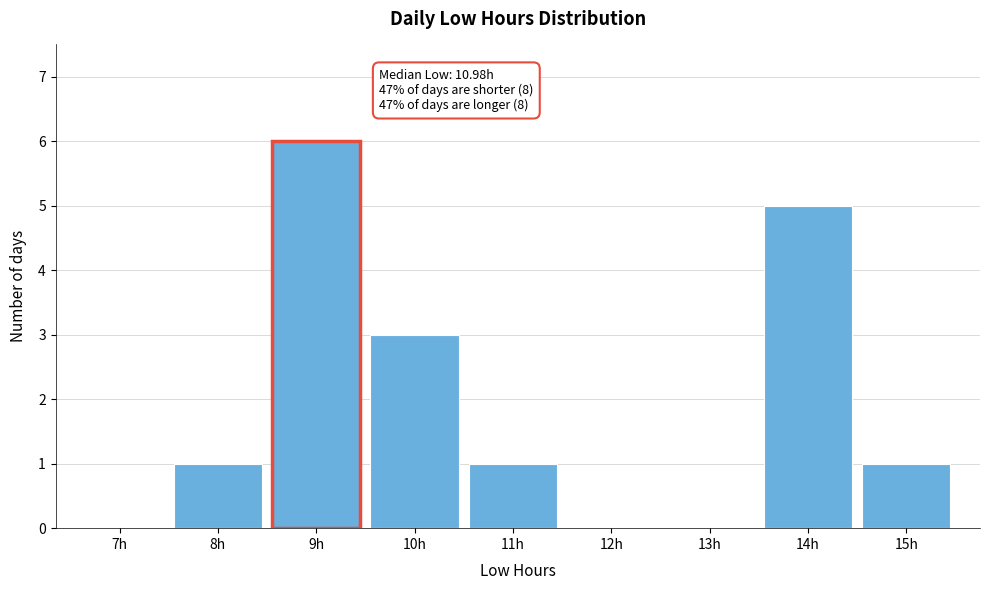

Reading left to right, list all the values displayed in this chart.

7h=0	8h=1	9h=6	10h=3	11h=1	12h=0	13h=0	14h=5	15h=1